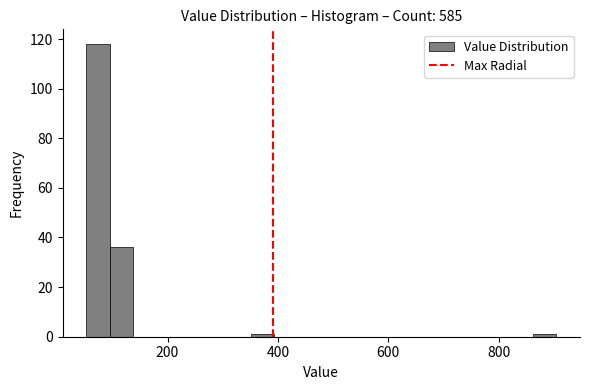

Read against the x-axis, roughly where is the centre of the tallest bar?

80